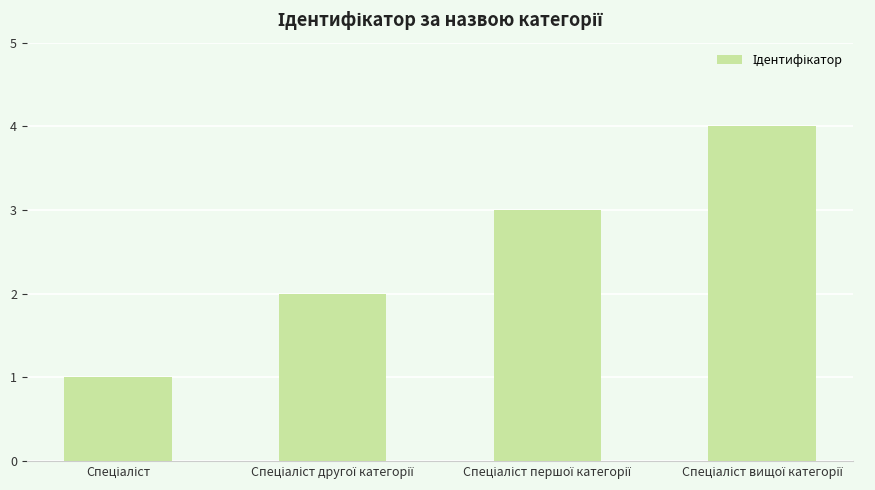

How many series are shown in this chart?

1